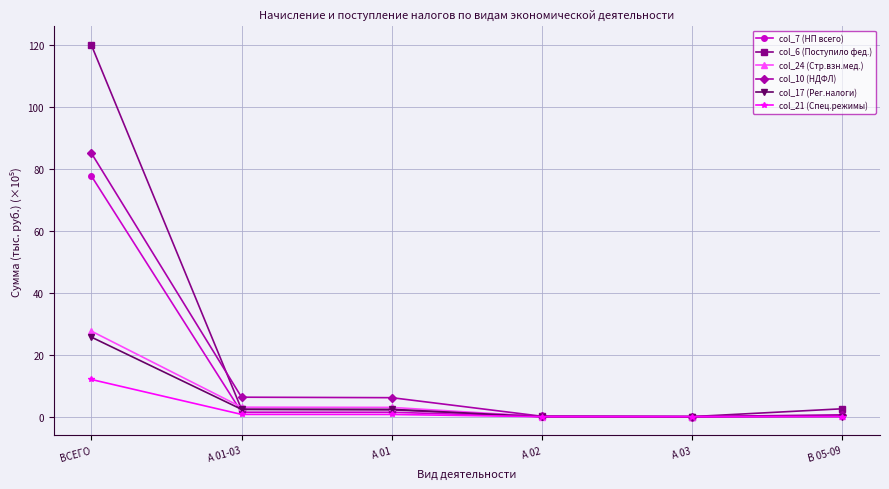

How many data points in col_7 (НП всего) are above 1?

3